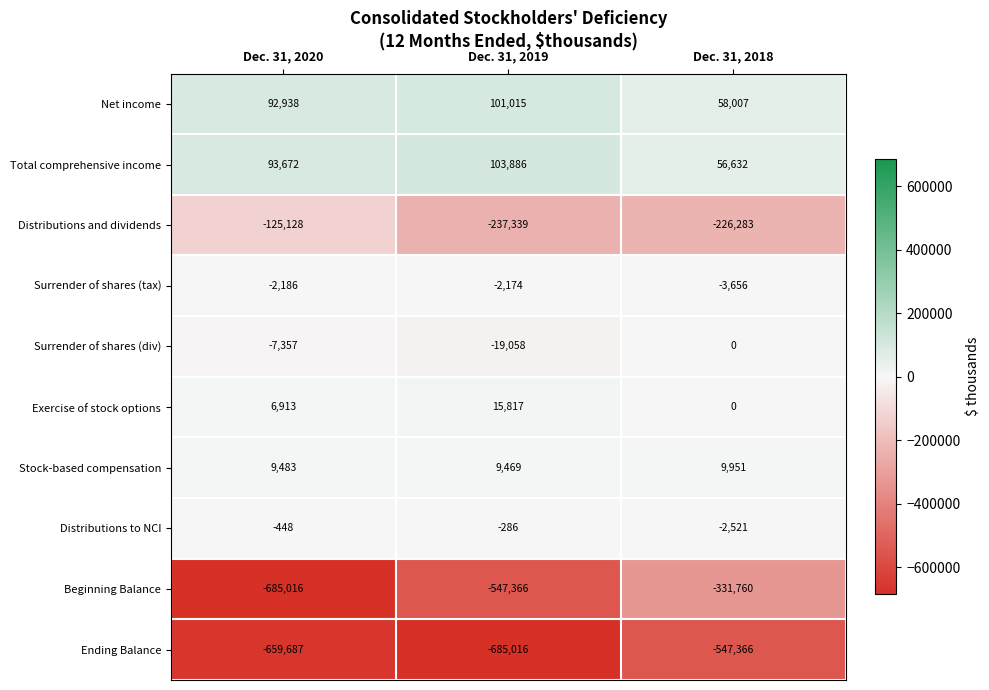

List the series in order of their peak value, lowest first.

Ending Balance, Beginning Balance, Distributions and dividends, Surrender of shares (tax), Distributions to NCI, Surrender of shares (div), Stock-based compensation, Exercise of stock options, Net income, Total comprehensive income